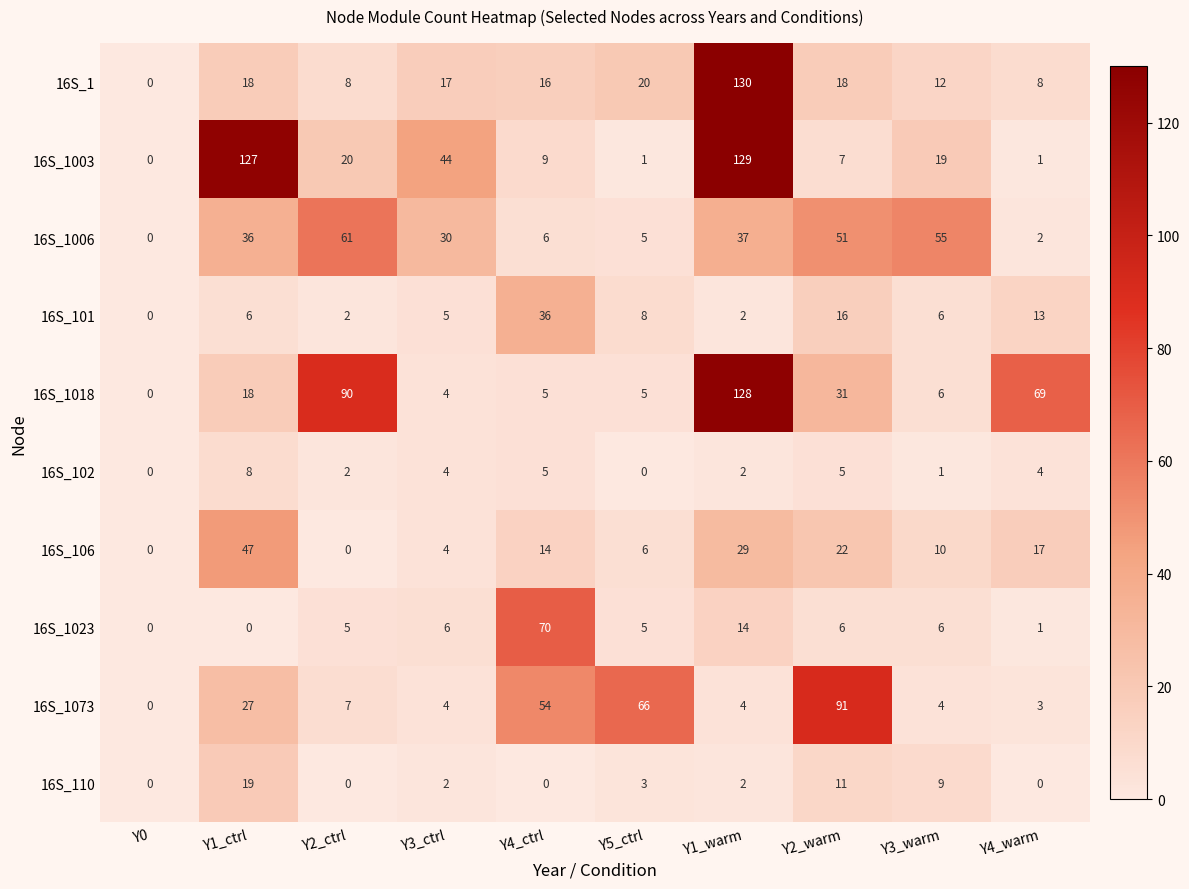

The 16S_106 series shows 0 at Y0. True or false?

True